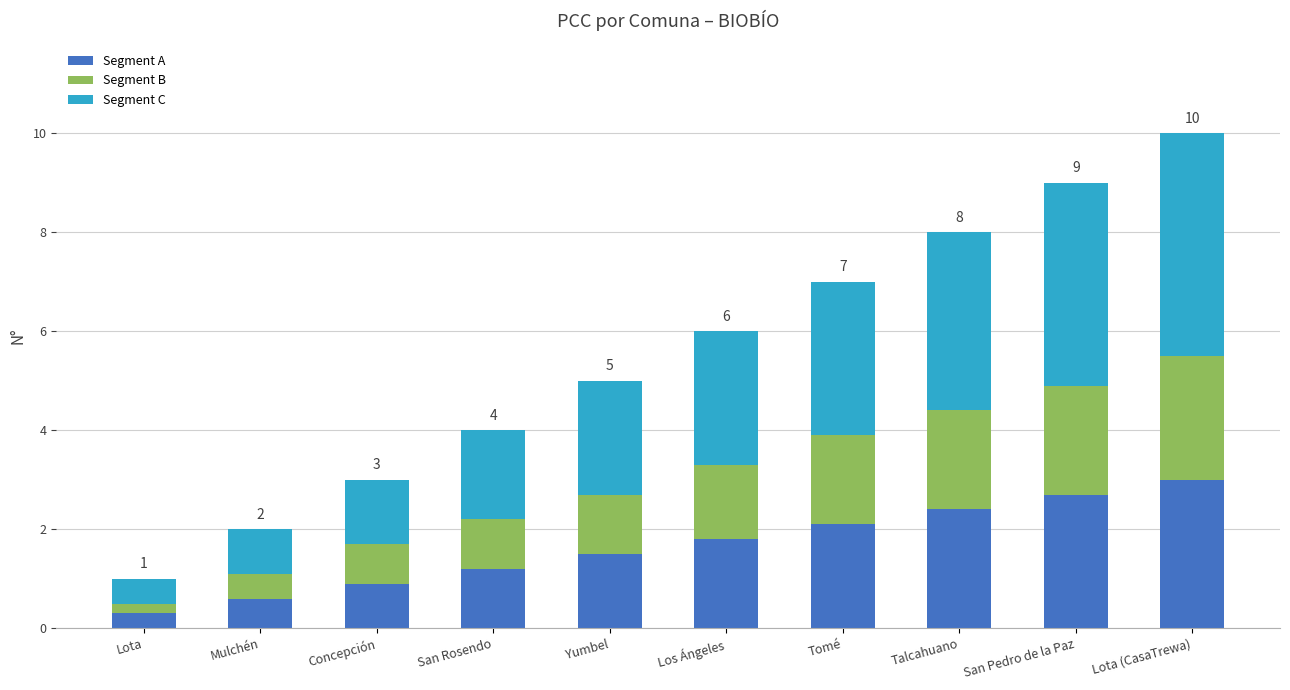

Rank the categories by Segment A value from lowest to highest.

Lota, Mulchén, Concepción, San Rosendo, Yumbel, Los Ángeles, Tomé, Talcahuano, San Pedro de la Paz, Lota (CasaTrewa)